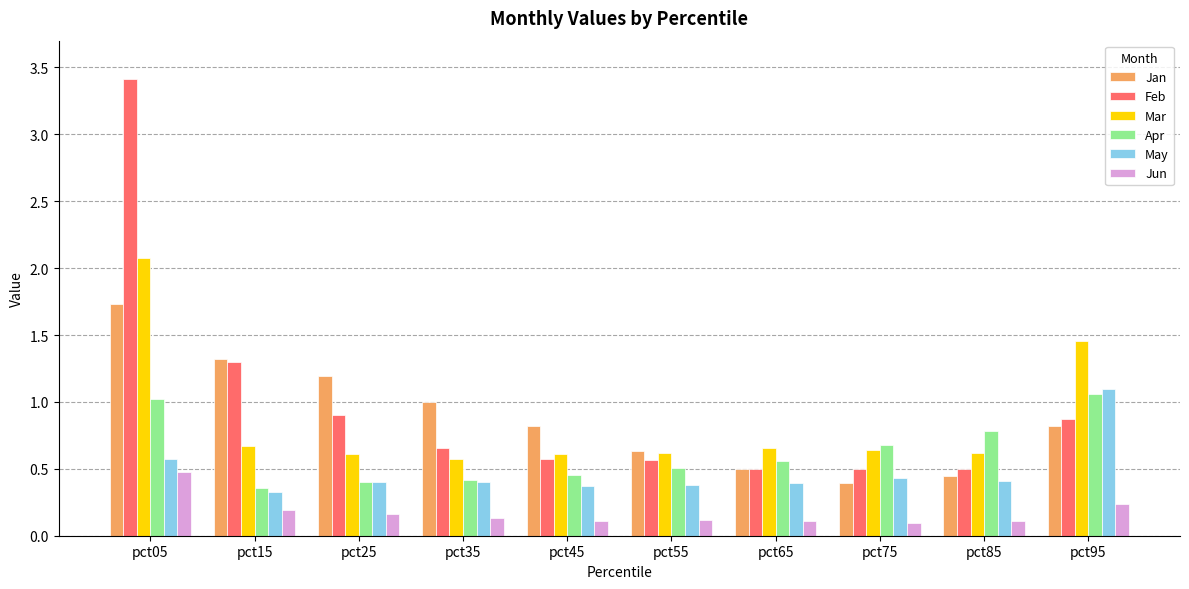

Which series has the largest range (max minus min)?

Feb